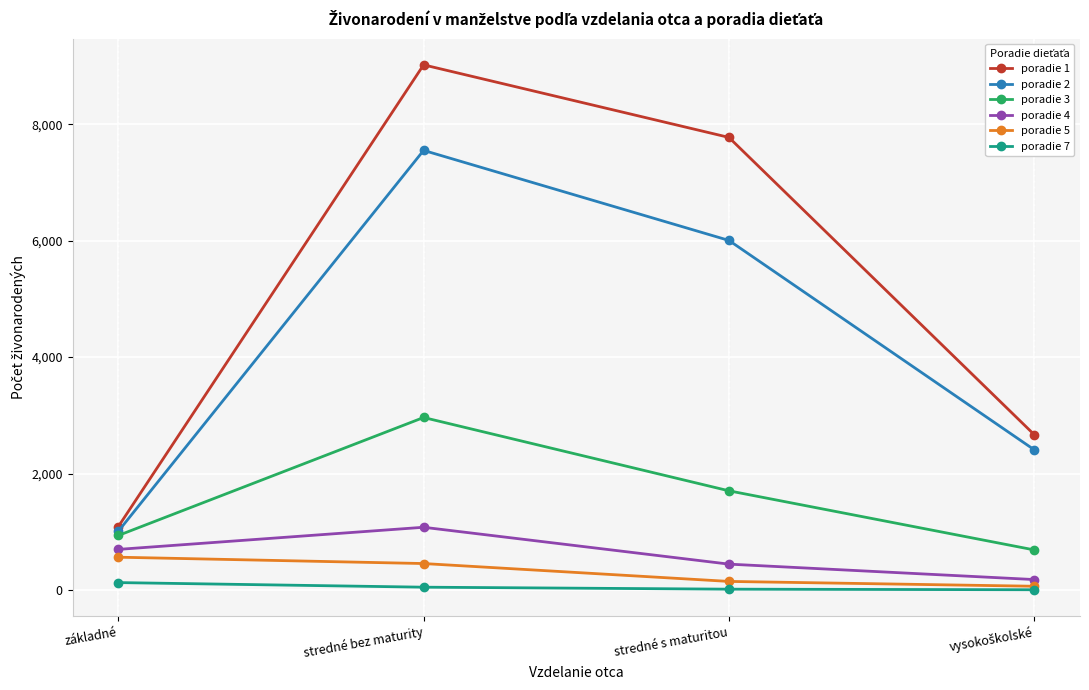

What is the lowest value of the poradie 5 series?

65